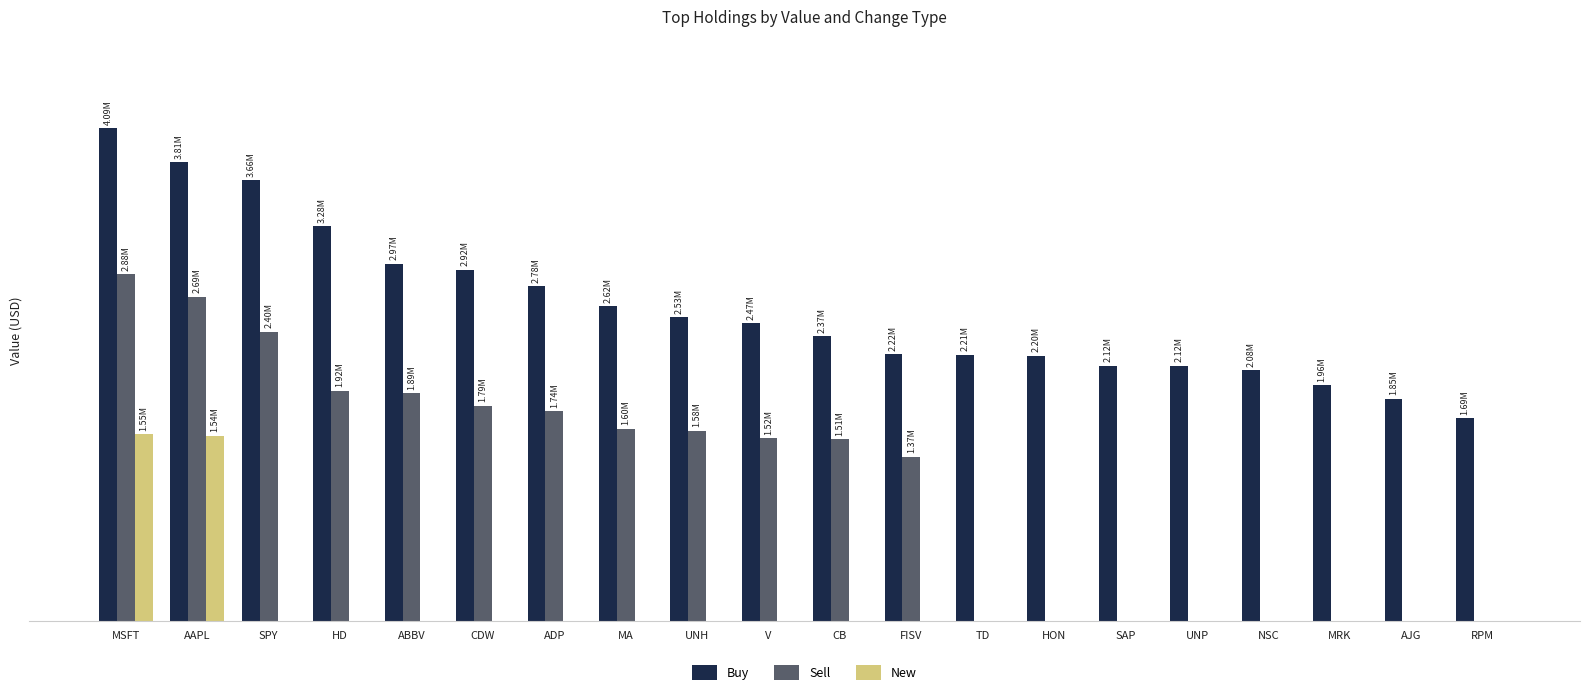

Does the chart contain stacked bars?

No